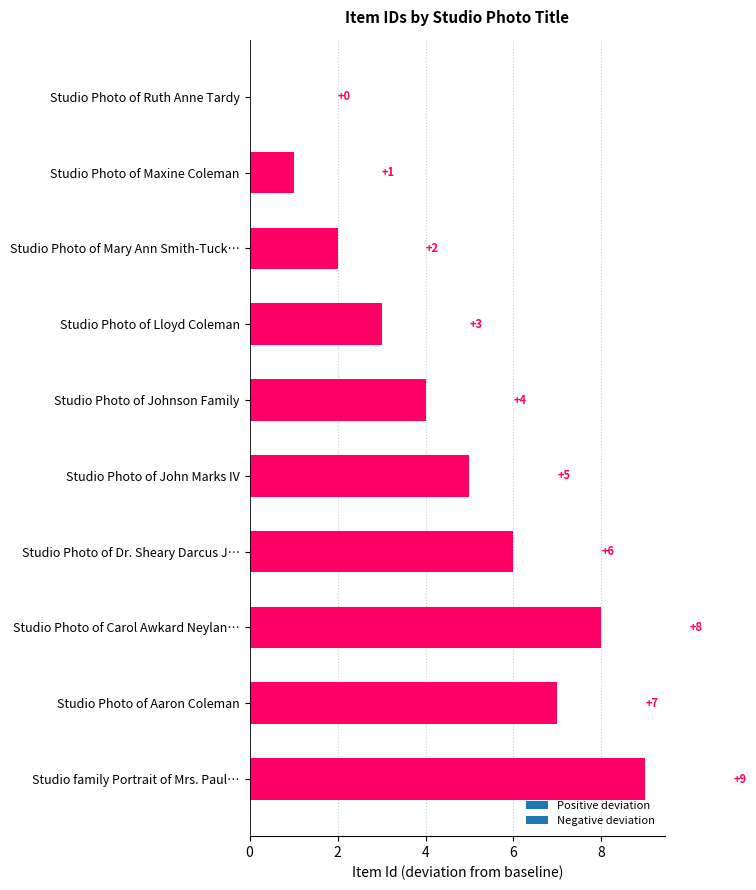

Approximately how many times larger is the value at Studio Photo of Carol Awkard Neylan… compared to Studio Photo of Johnson Family?

2.0